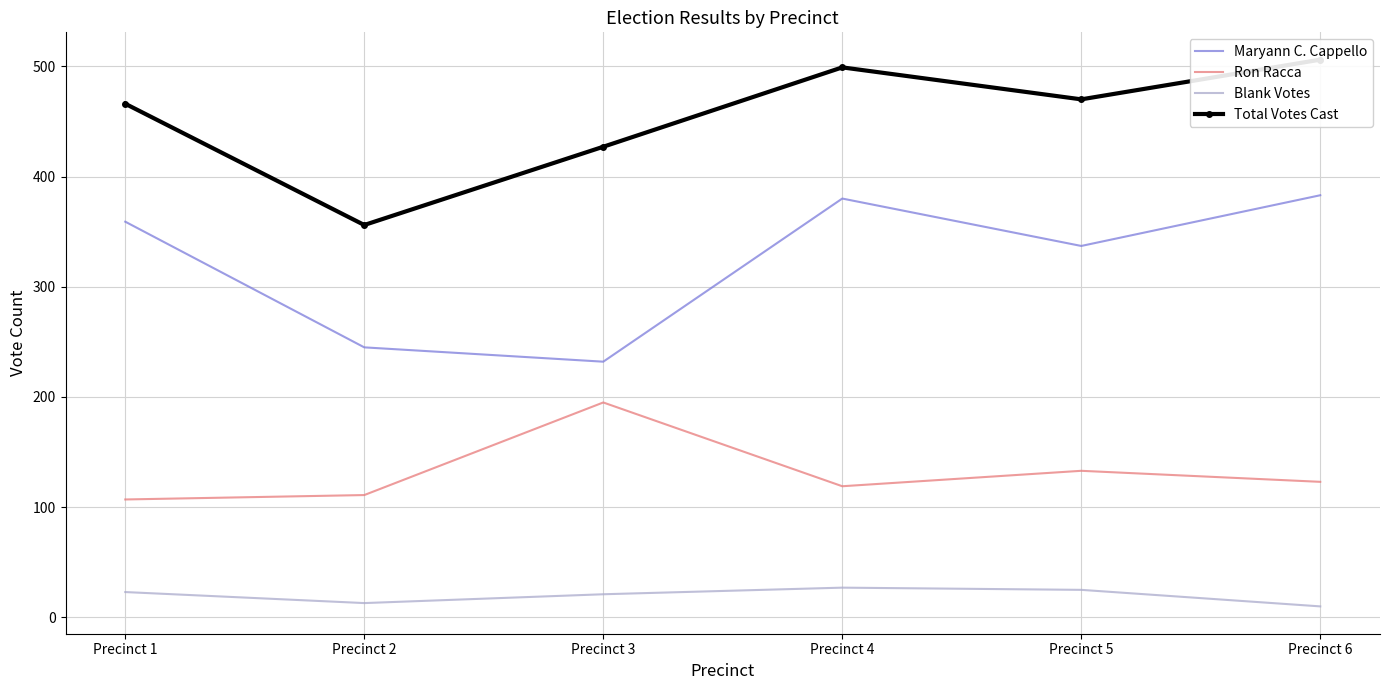

Between Precinct 1 and Precinct 6, which is larger?

Precinct 6